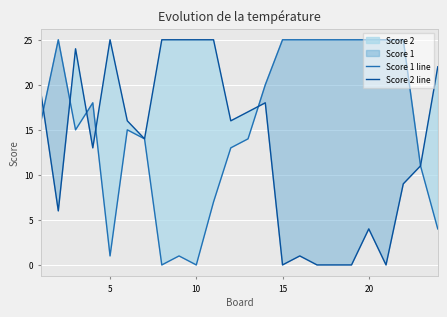

How many intersections are there between Score 2 line and Score 1 line?

5